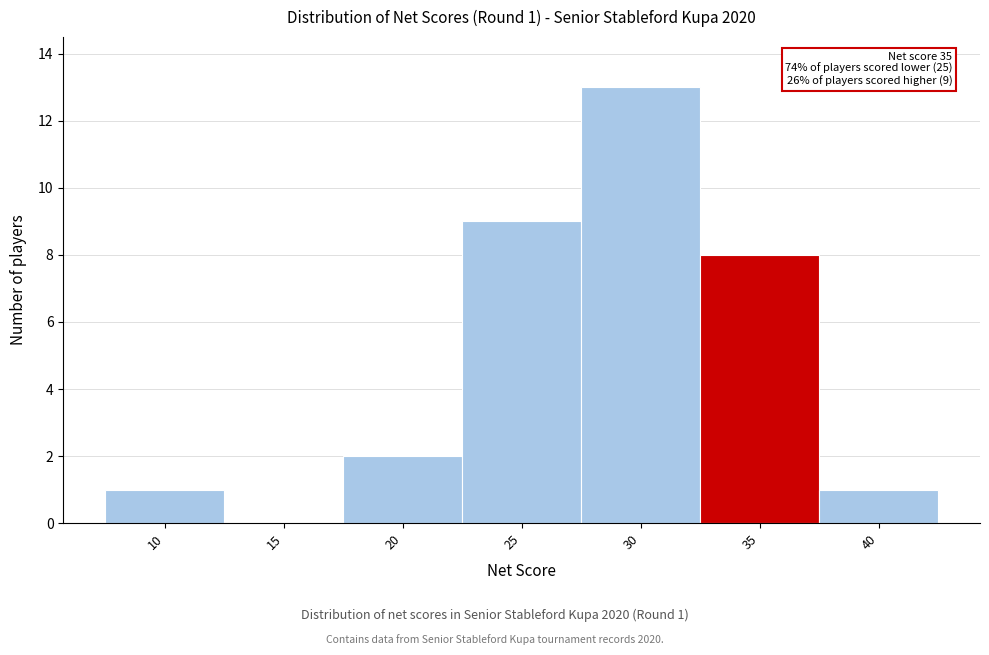

Reading left to right, what are all the values shown in this chart?

10=1	15=0	20=2	25=9	30=13	35=8	40=1